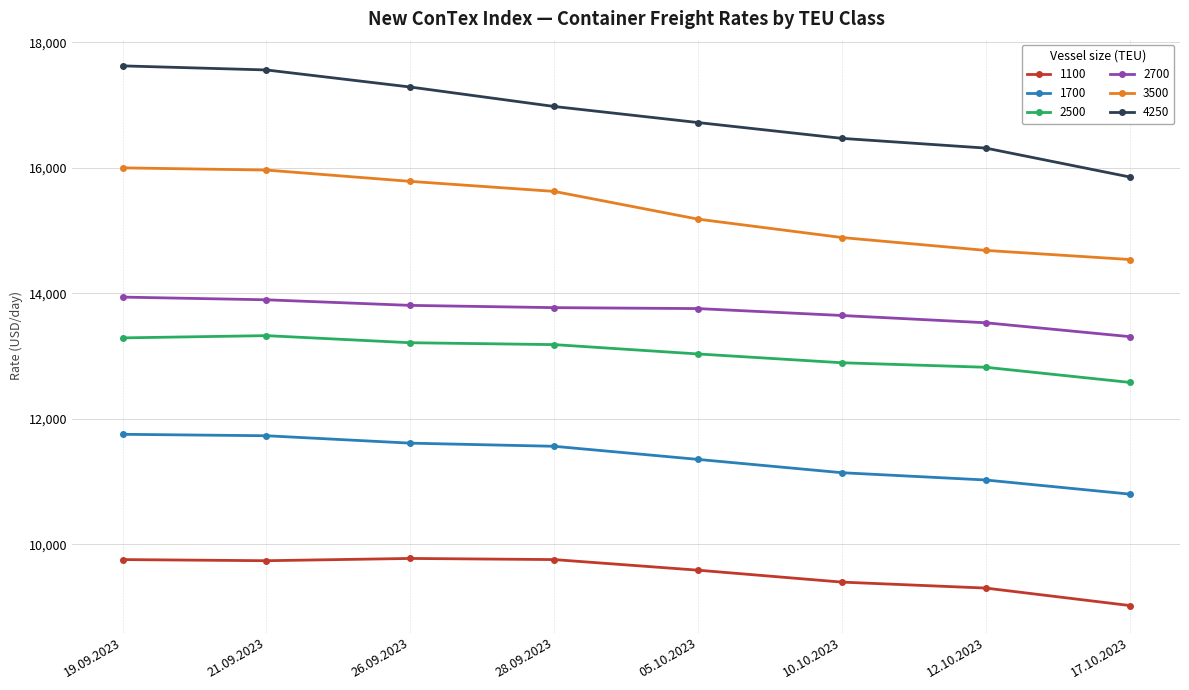

What is the difference between the 3500 values at 17.10.2023 and 26.09.2023?

1245